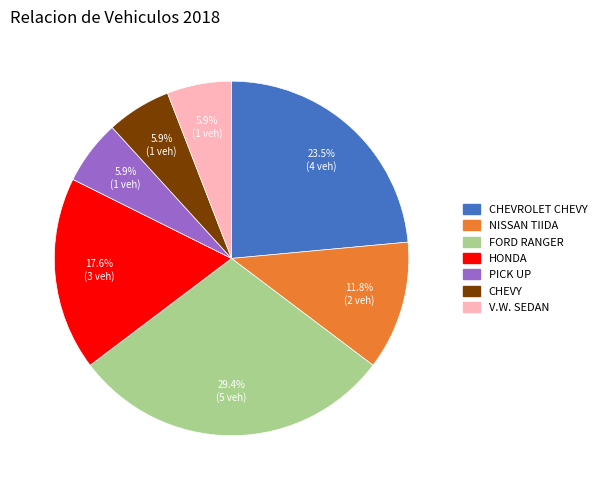

Do V.W. SEDAN and PICK UP together represent more than half of the pie?

No